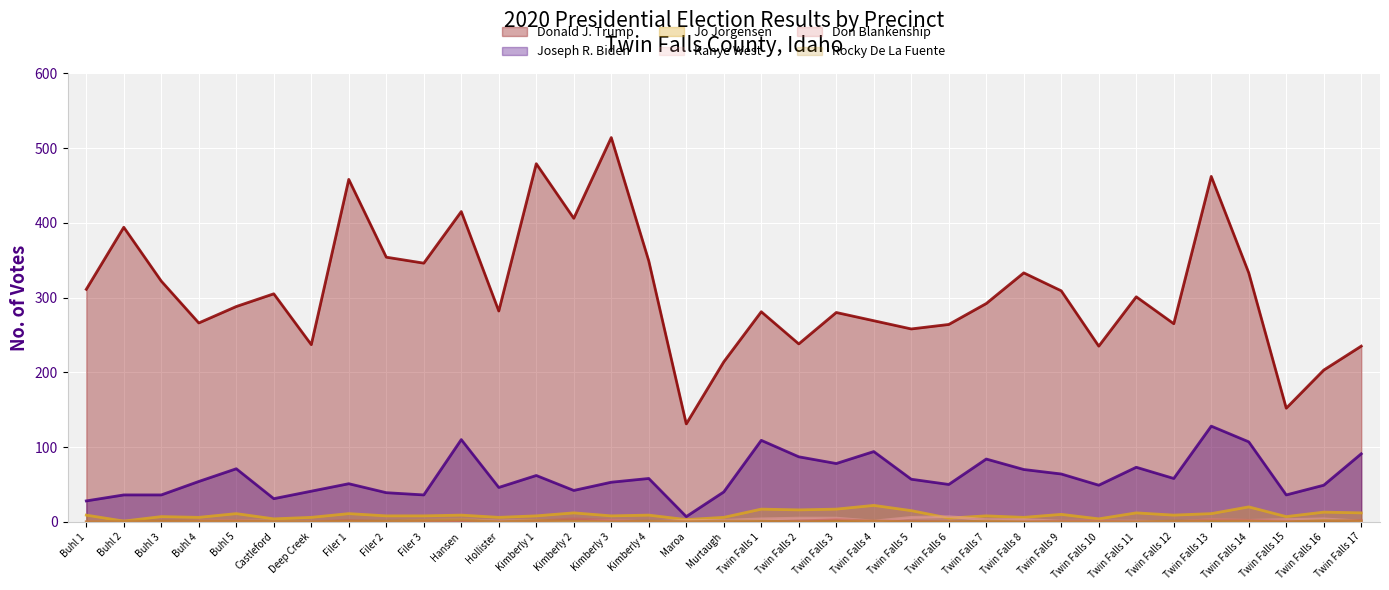

True or false: Jo Jorgensen and Rocky De La Fuente intersect in this chart.

False